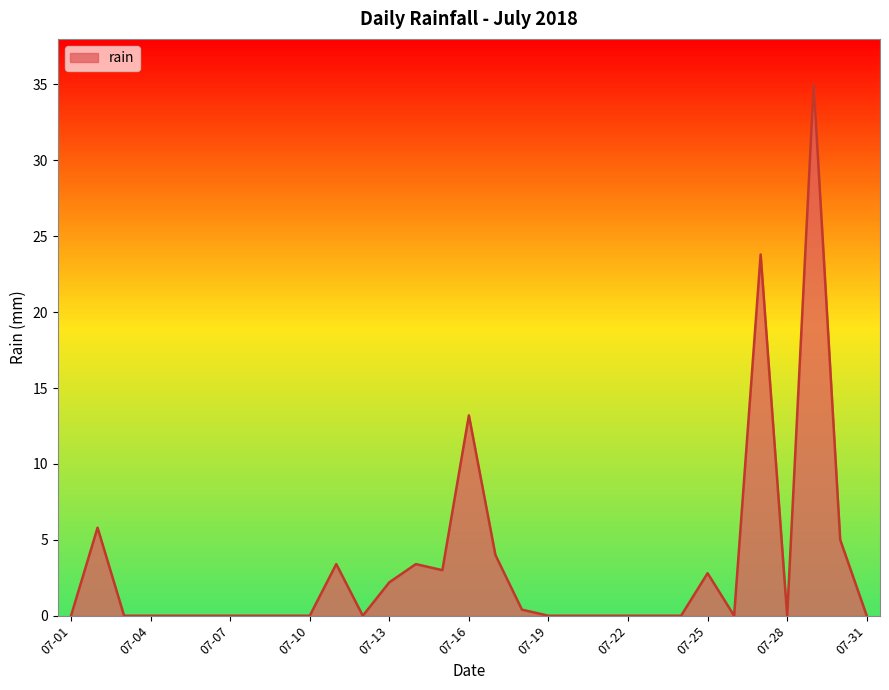

What is the maximum value for rain?

35.0